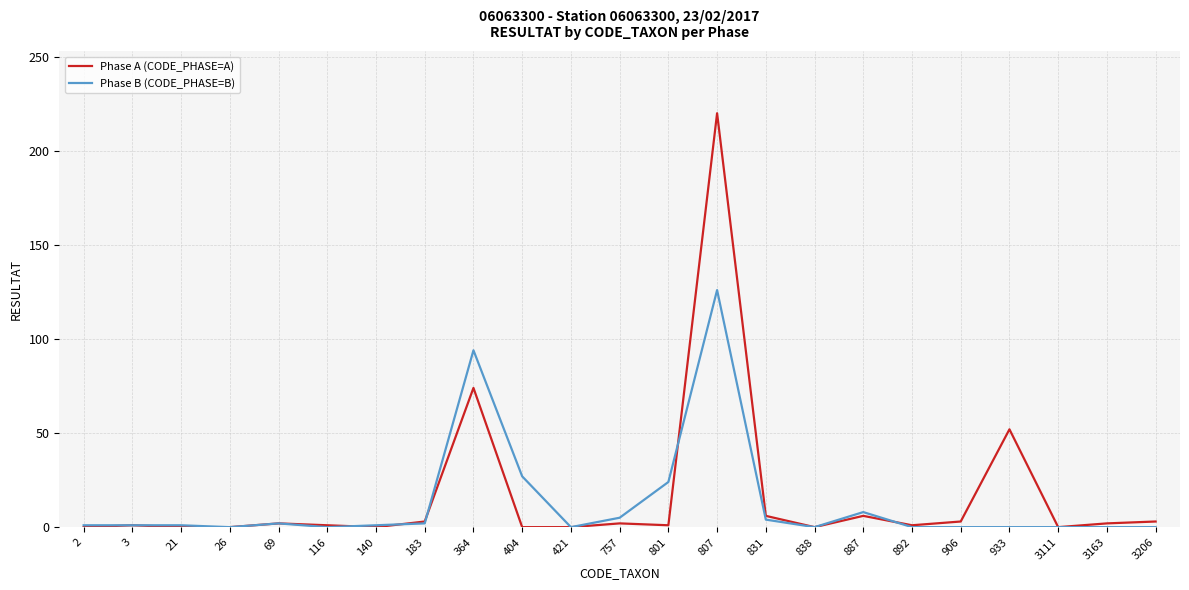

At how many categories does at least one series exceed 109?

1